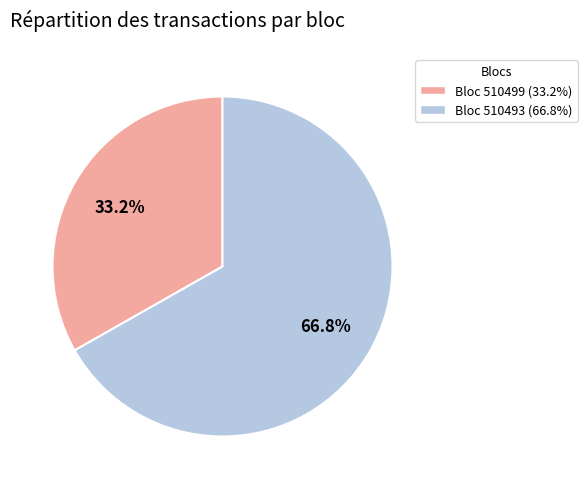

Is there any slice that represents more than half of the pie?

Yes